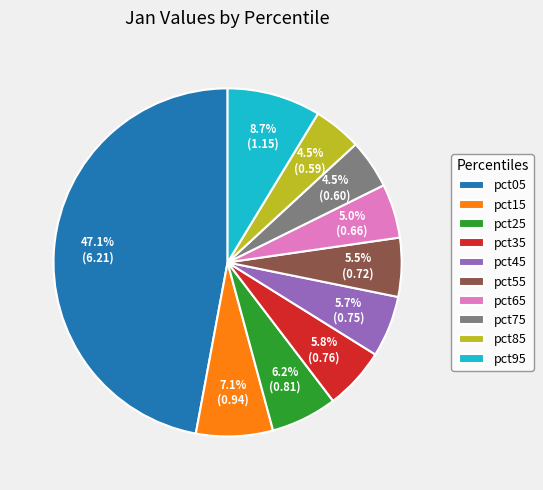

Which category has the biggest portion of the pie?

pct05